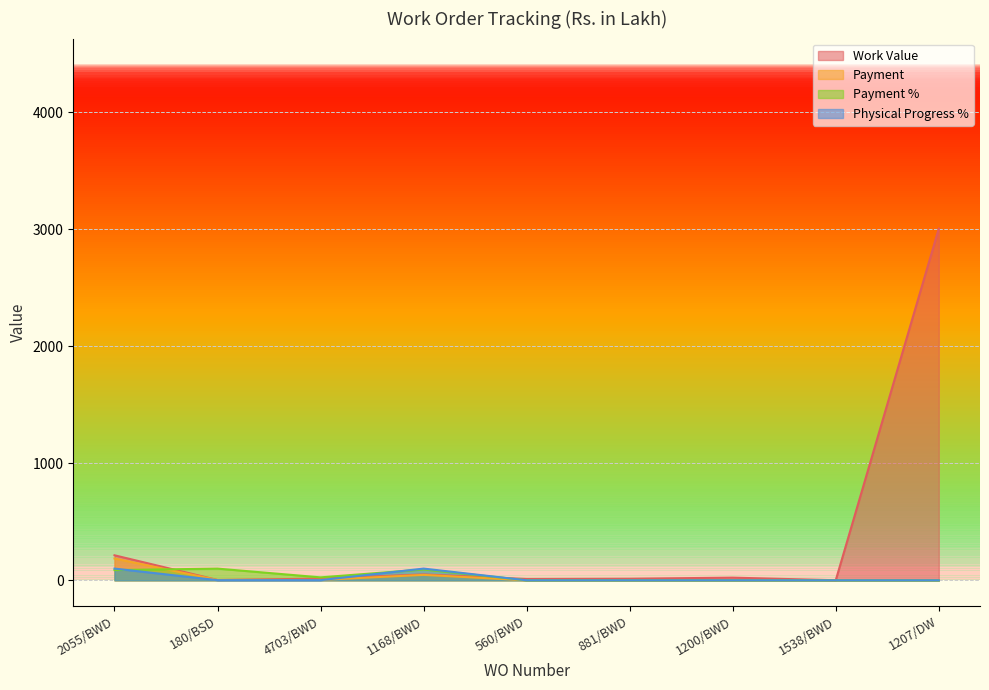

Reading left to right, what are all the values shown in this chart?

Work Value: 2055/BWD=213.6	180/BSD=2.5	4703/BWD=14.4	1168/BWD=50.0	560/BWD=11.0	881/BWD=13.3	1200/BWD=22.7	1538/BWD=0.4	1207/DW=3005.0
Payment: 2055/BWD=186.2	180/BSD=2.5	4703/BWD=3.6	1168/BWD=46.2	560/BWD=0.0	881/BWD=0.0	1200/BWD=0.0	1538/BWD=0.0	1207/DW=0.0
Payment %: 2055/BWD=87.1	180/BSD=99.8	4703/BWD=25.0	1168/BWD=92.4	560/BWD=0.0	881/BWD=0.0	1200/BWD=0.0	1538/BWD=0.0	1207/DW=0.0
Physical Progress %: 2055/BWD=100.0	180/BSD=1.0	4703/BWD=1.0	1168/BWD=100.0	560/BWD=0.0	881/BWD=0.0	1200/BWD=0.0	1538/BWD=0.0	1207/DW=0.0